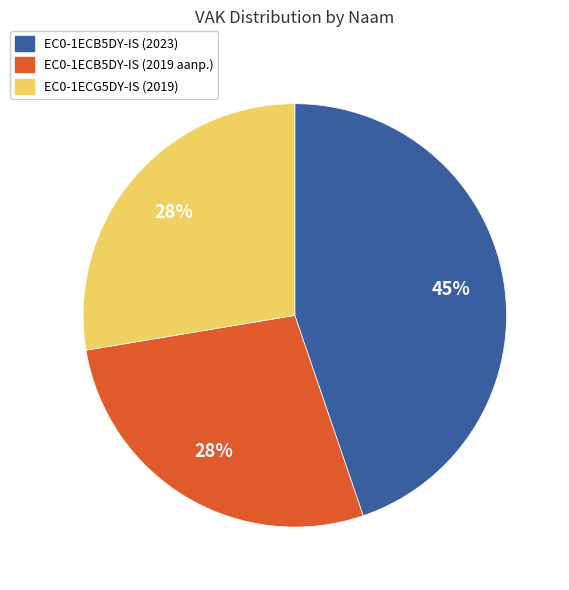

Does any single category account for the majority?

No